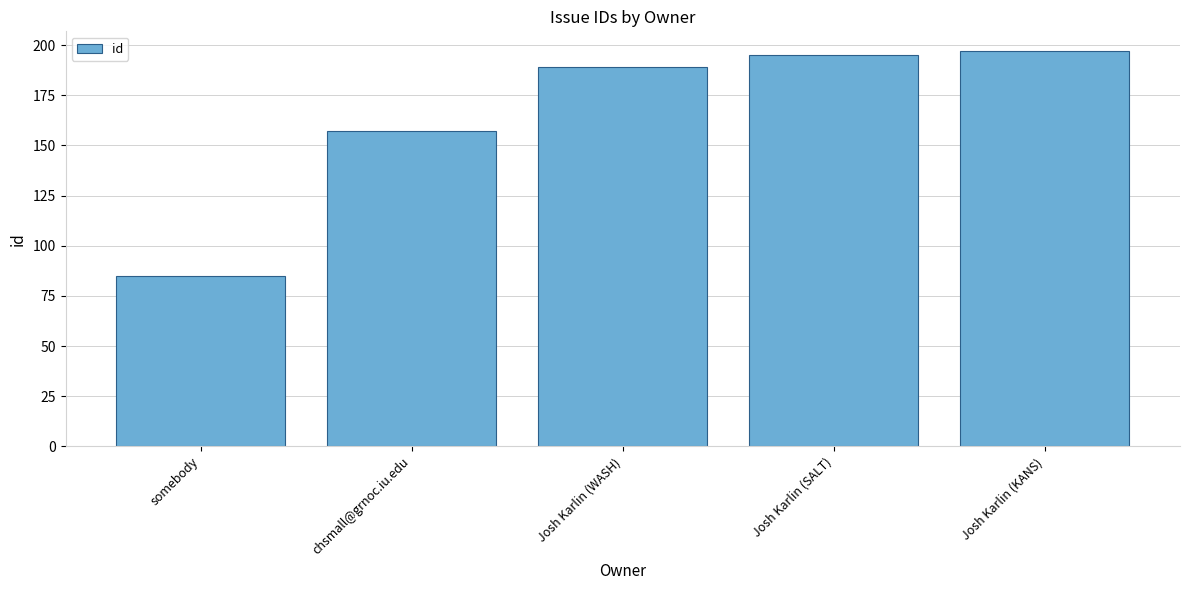

What is the ratio of the value at somebody to the value at Josh Karlin (KANS)?

0.4